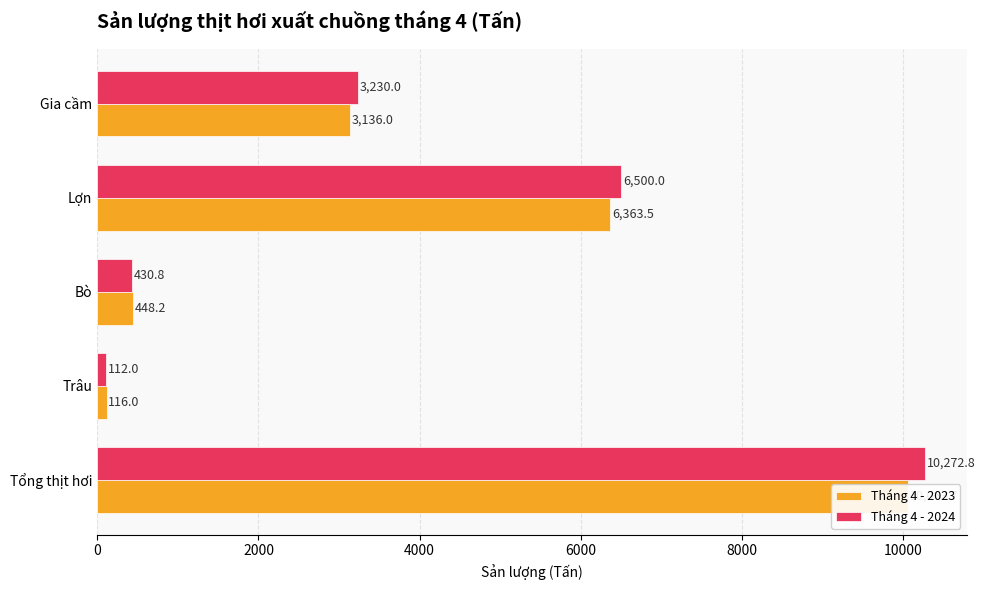

Does the chart contain stacked bars?

No